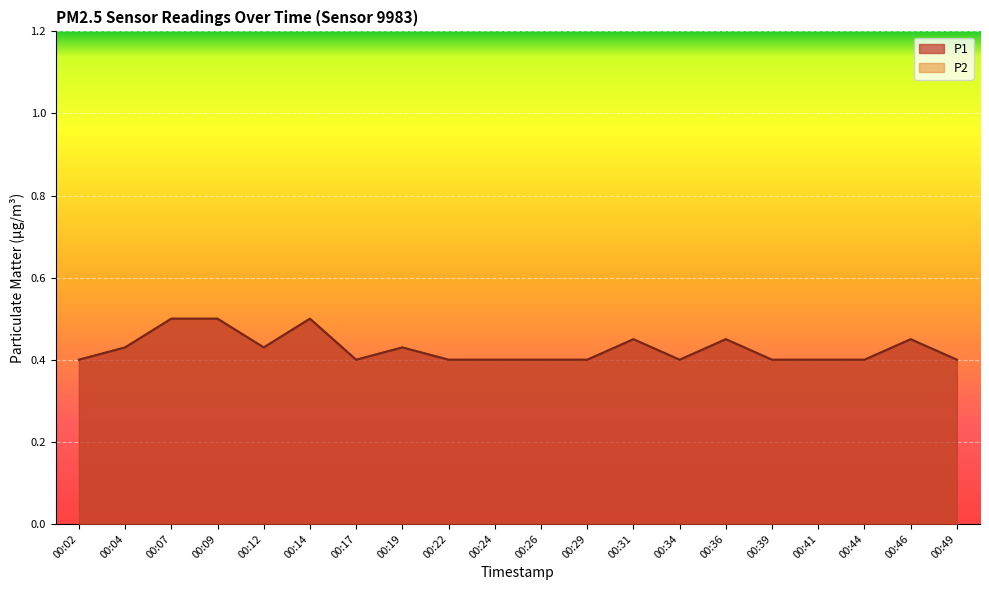

What is the sum of the P2 values at 00:12 and 00:34?

0.8